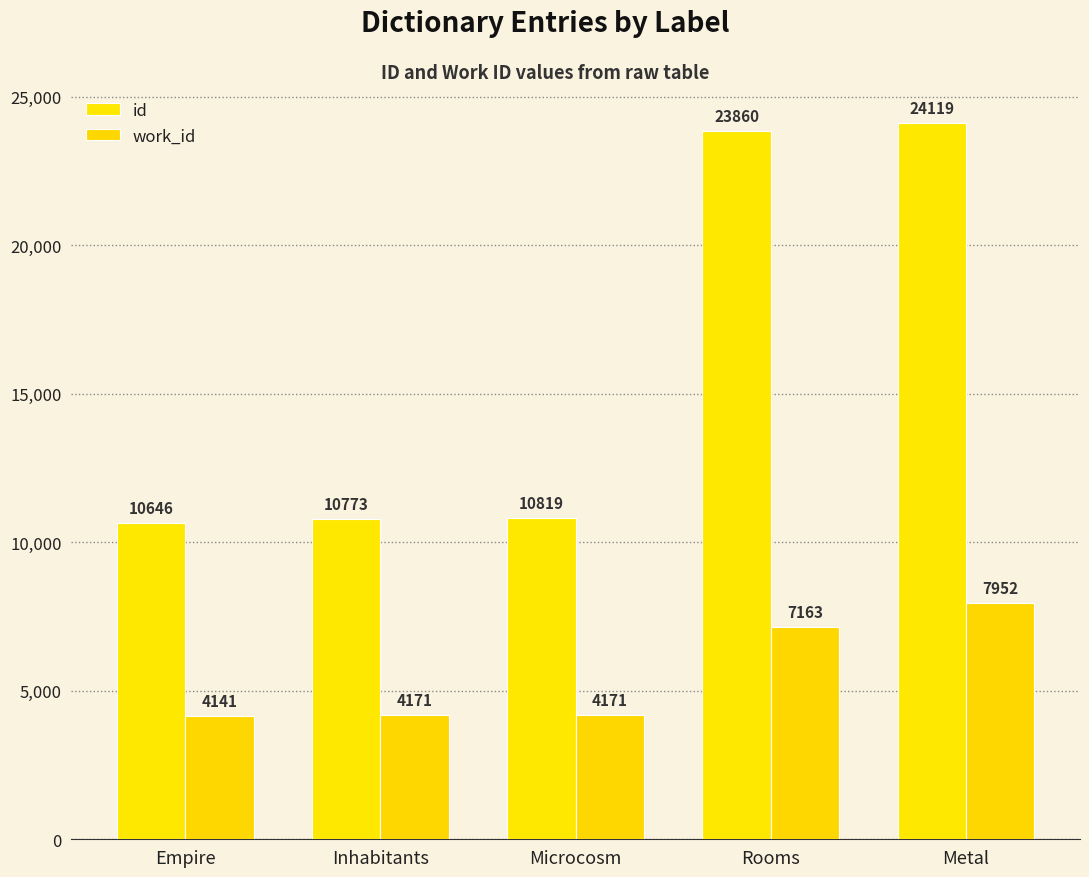

Which series has the largest total across all categories?

id